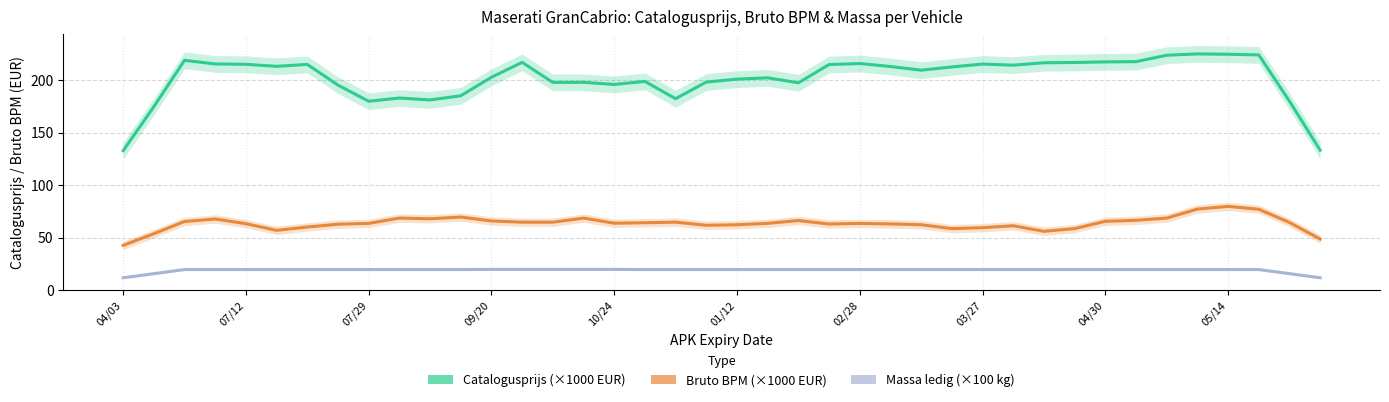

How many lines are shown in the chart?

3